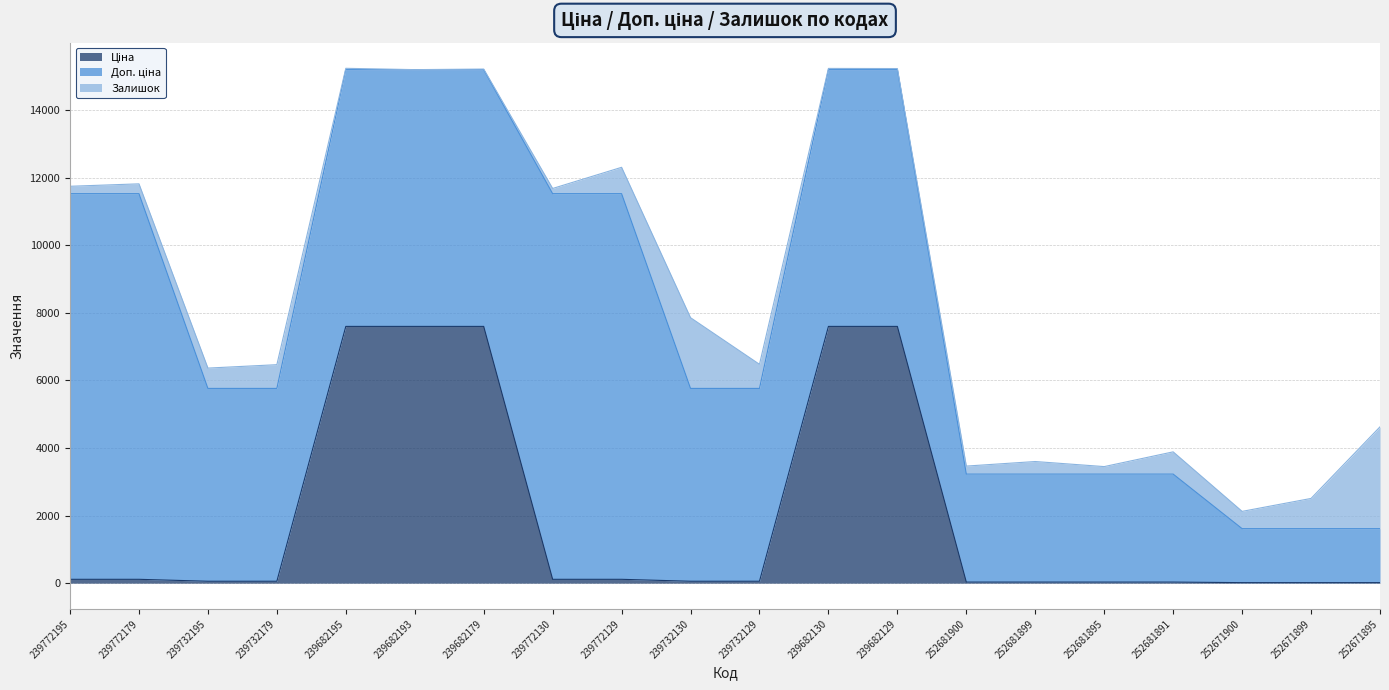

Does the chart display data point markers on the line(s)?

No